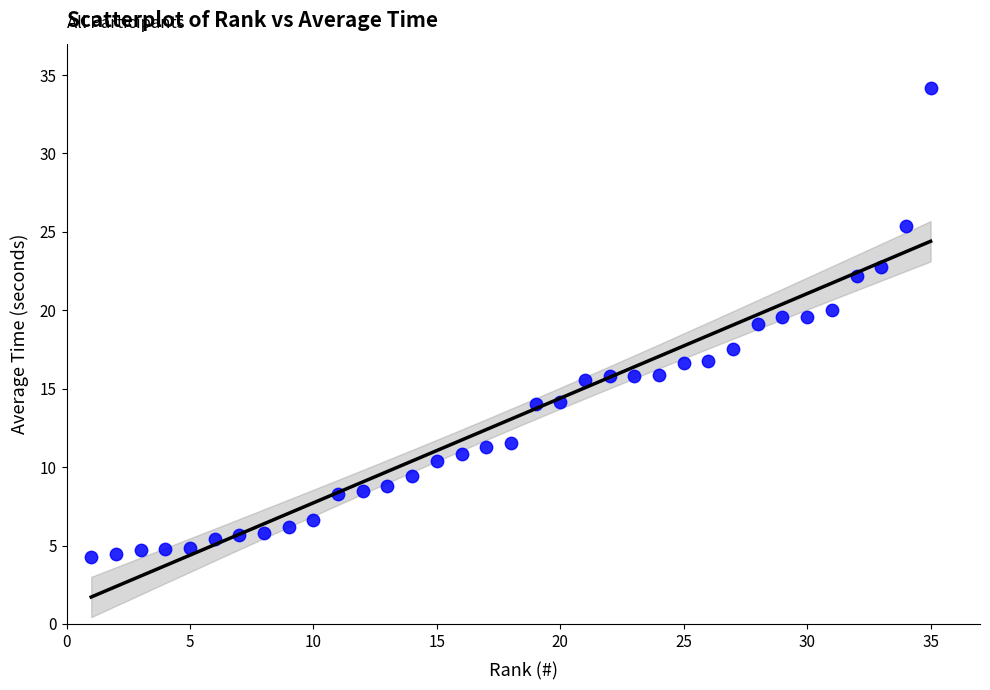

What is the range of Y values (max minus min)?

29.9